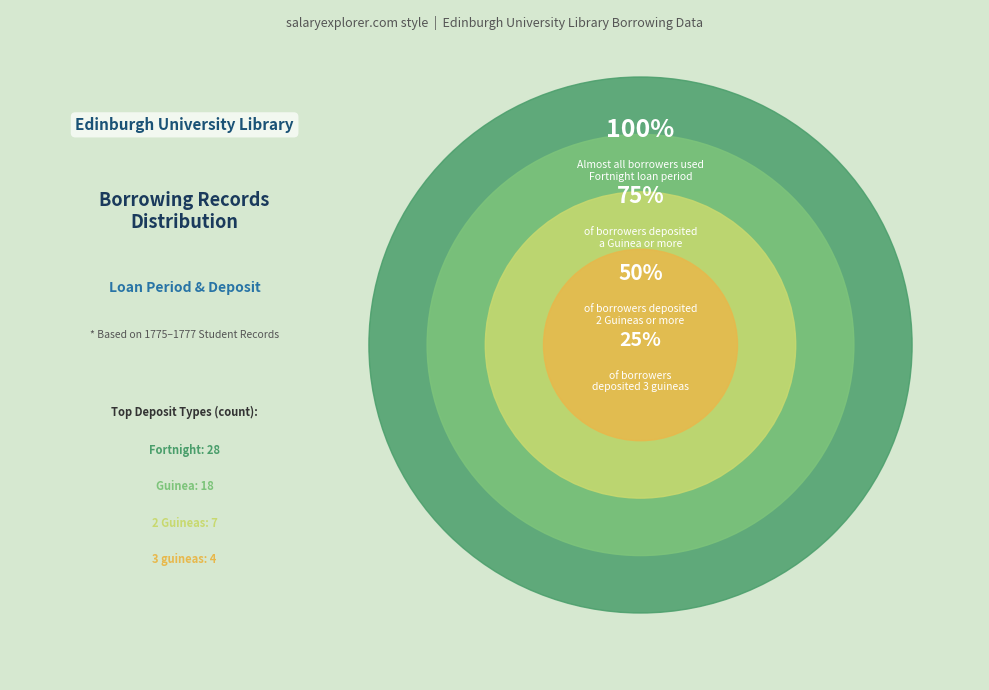

Is there any slice that represents more than half of the pie?

No